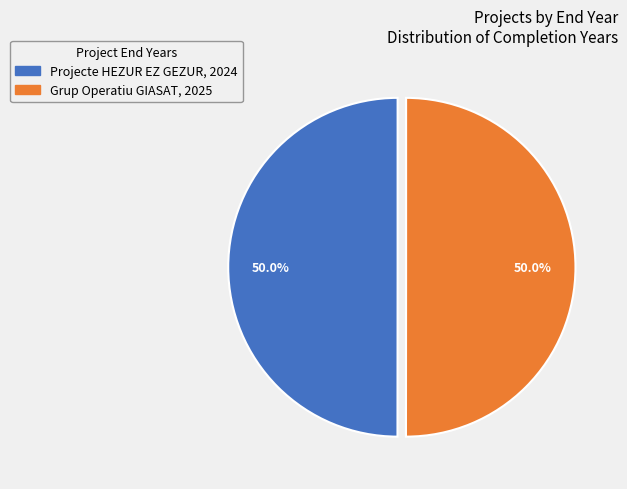

Approximately how many times larger is the value at Projecte HEZUR EZ GEZUR compared to Grup Operatiu GIASAT?

1.0